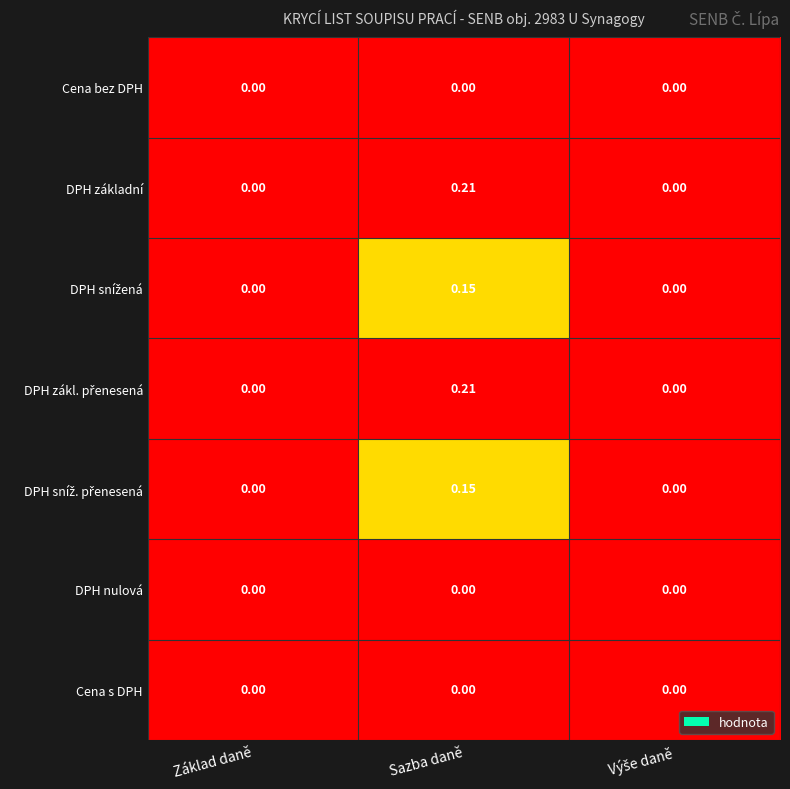

At which category does the chart reach its peak across all series?

Sazba daně